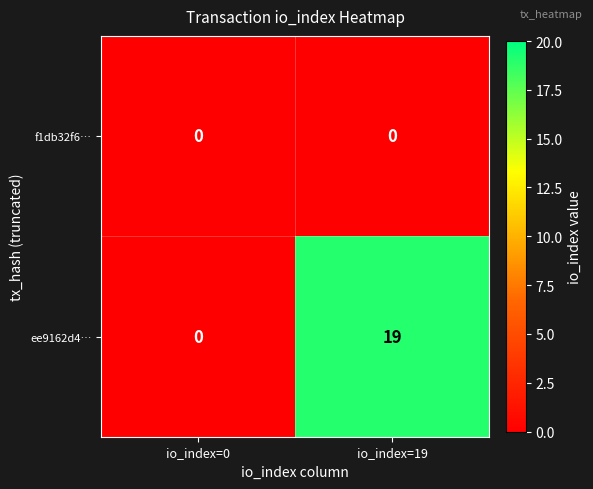

What is the maximum value shown in the chart?

19